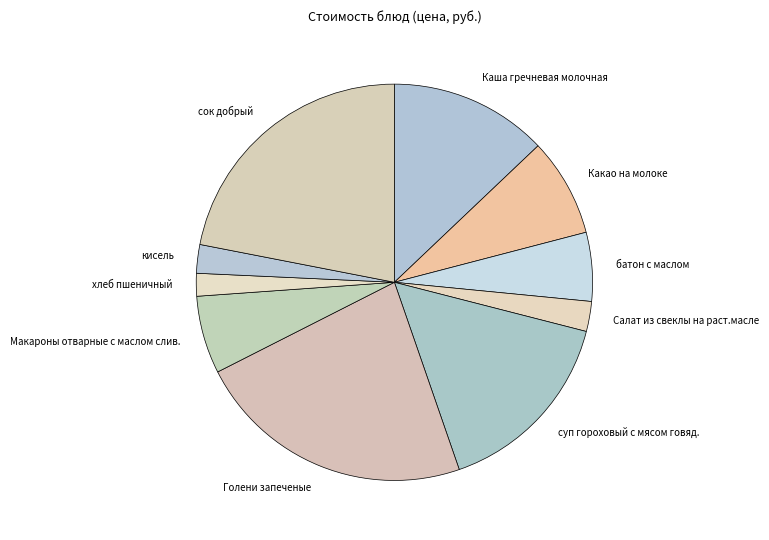

Does any single category account for the majority?

No